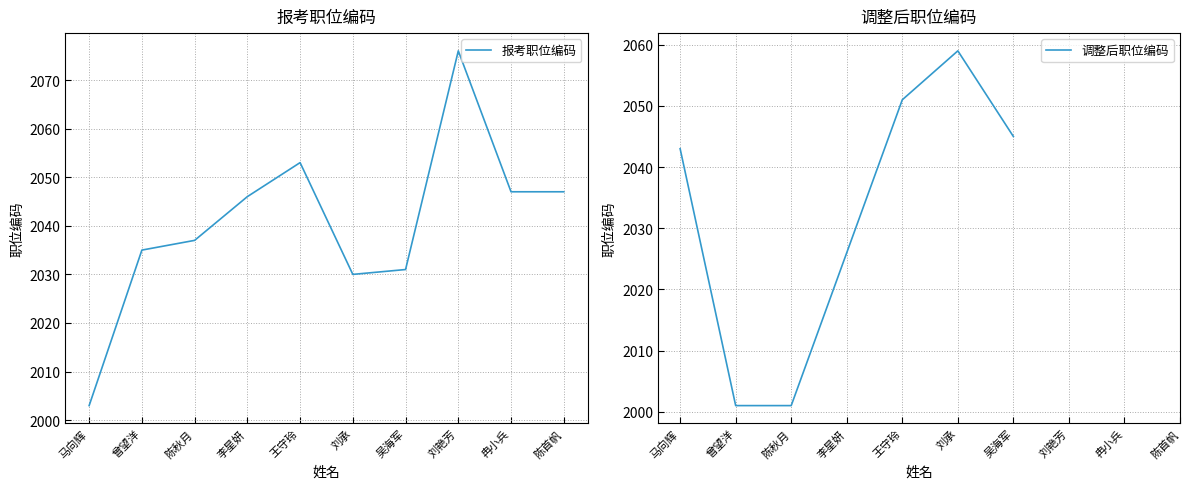

What is the spread (max minus min) of values at 李星妍?

20.0